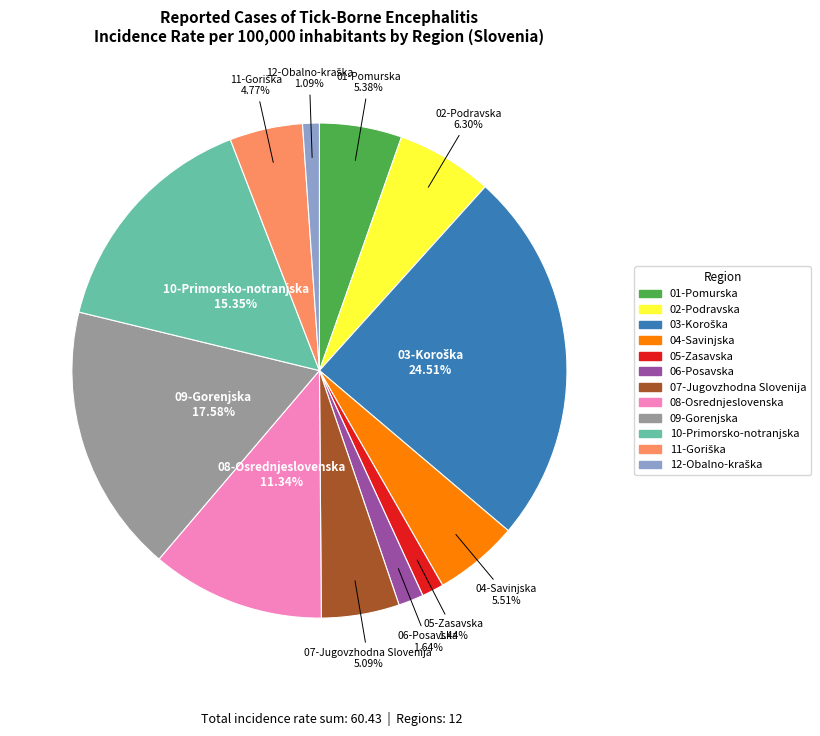

What is the ratio of the value at 05-Zasavska to the value at 04-Savinjska?

0.3